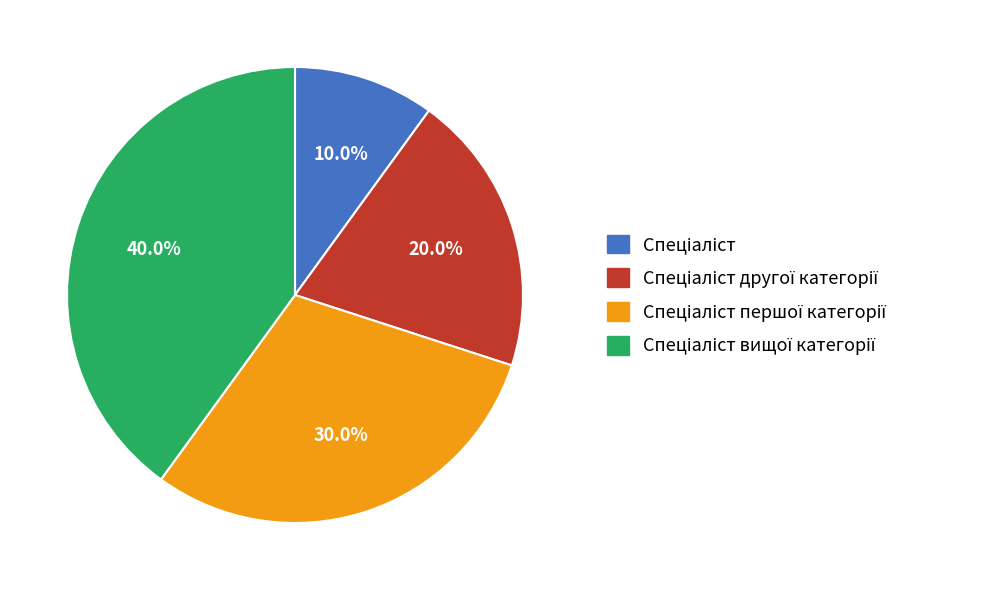

How many segments does this pie chart have?

4